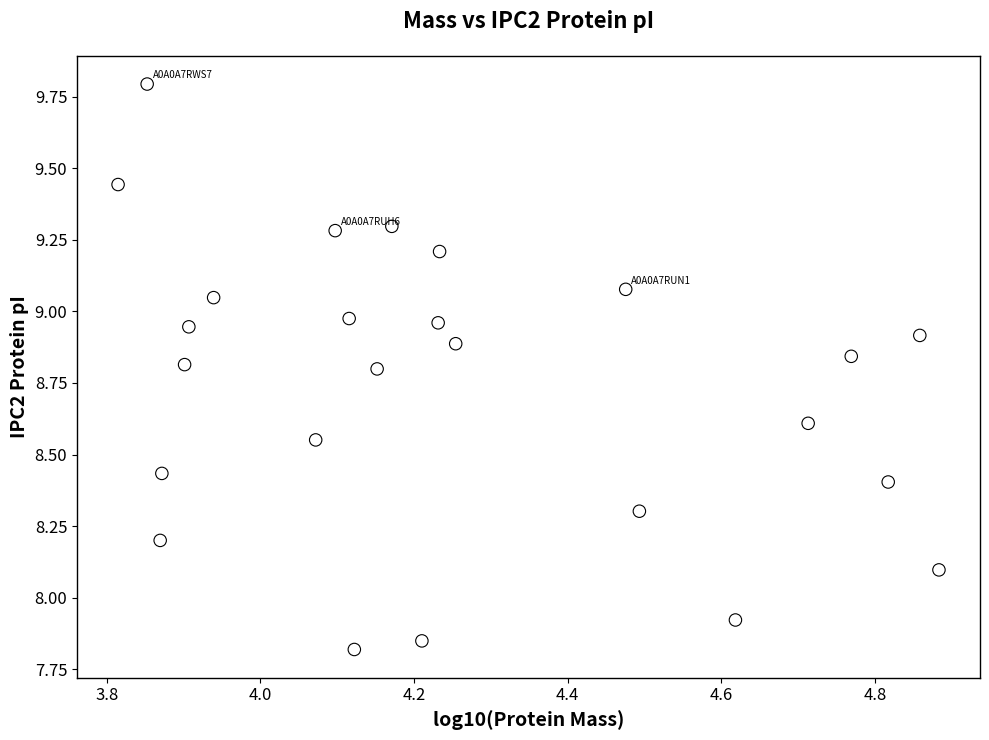

What is the range of Y values (max minus min)?

2.0